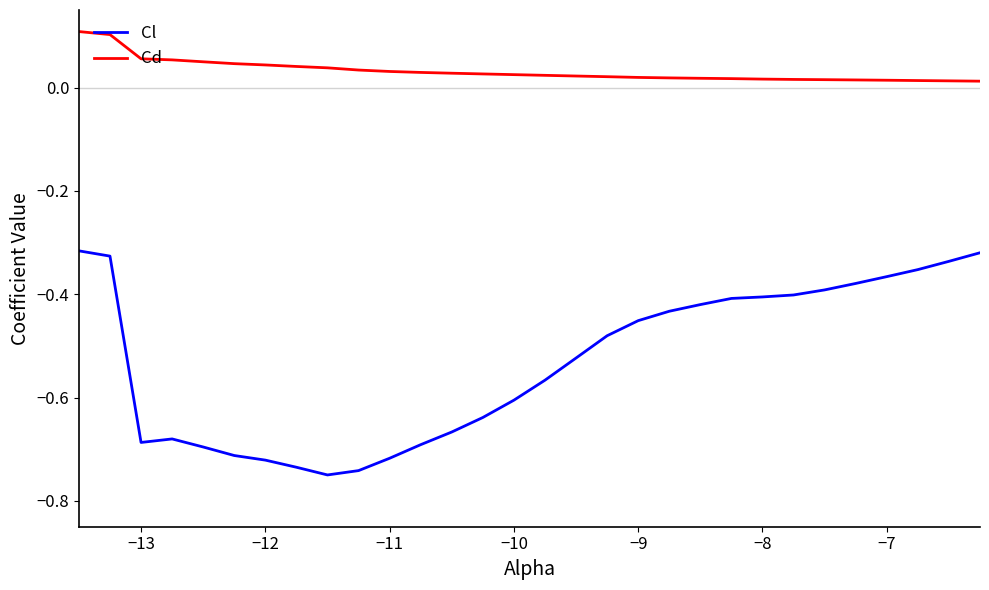

What is the difference between the maximum and minimum values in the Cl series?

0.4